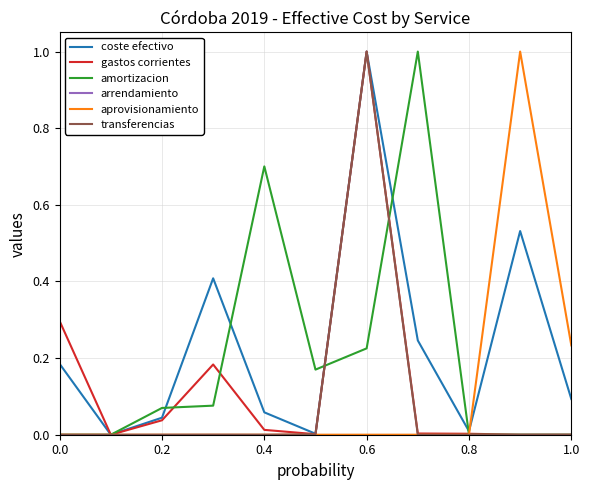

What is the greatest value displayed?

1.0